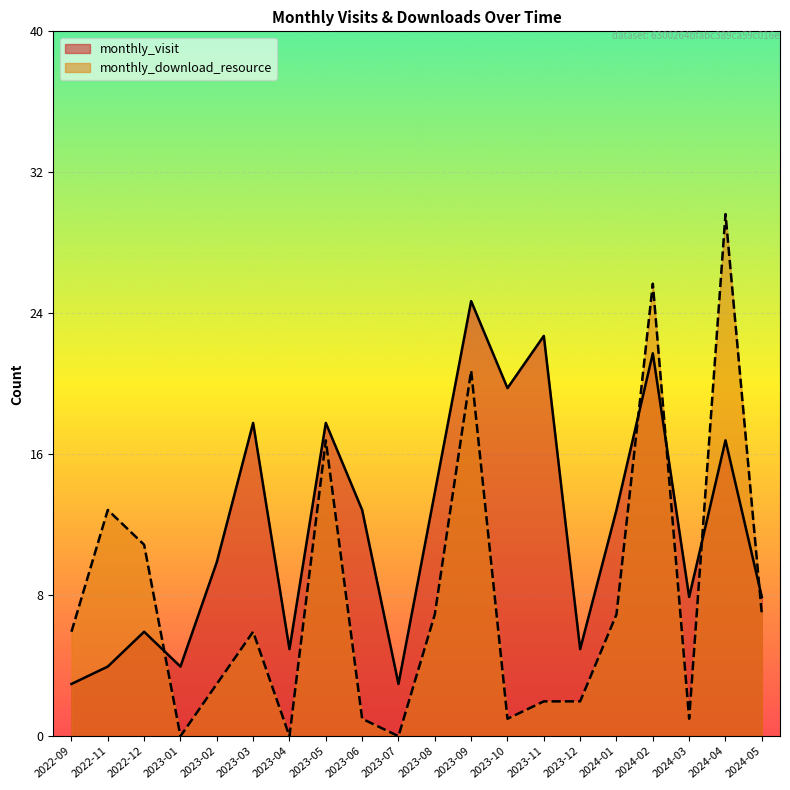

At how many categories does at least one series exceed 14?

7